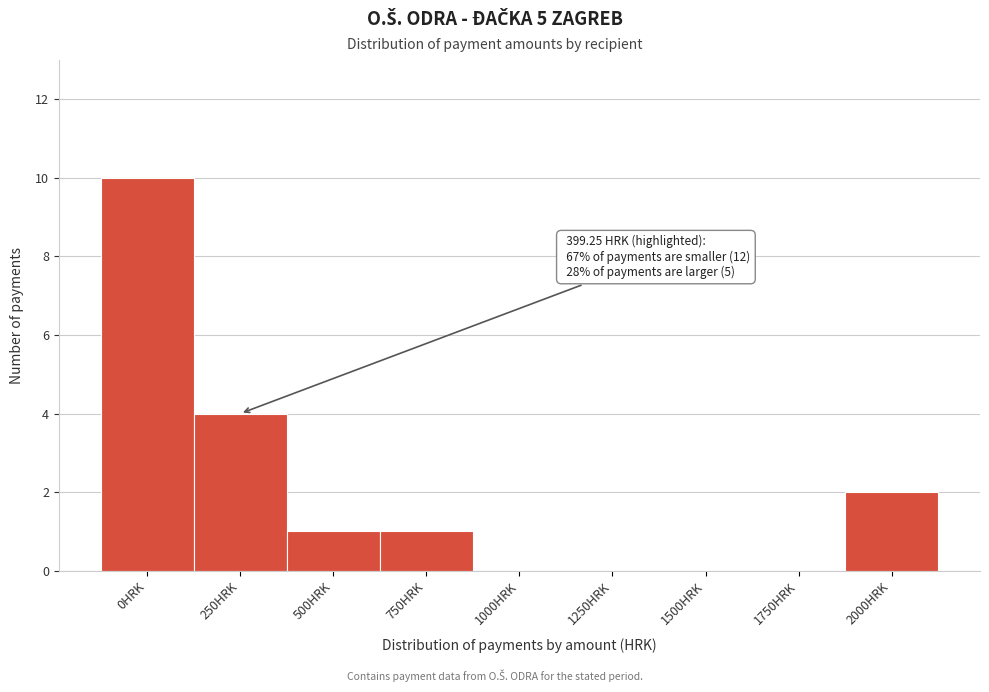

Reading right to left, transcribe all the data shown in this chart.

2000HRK=2	1750HRK=0	1500HRK=0	1250HRK=0	1000HRK=0	750HRK=1	500HRK=1	250HRK=4	0HRK=10